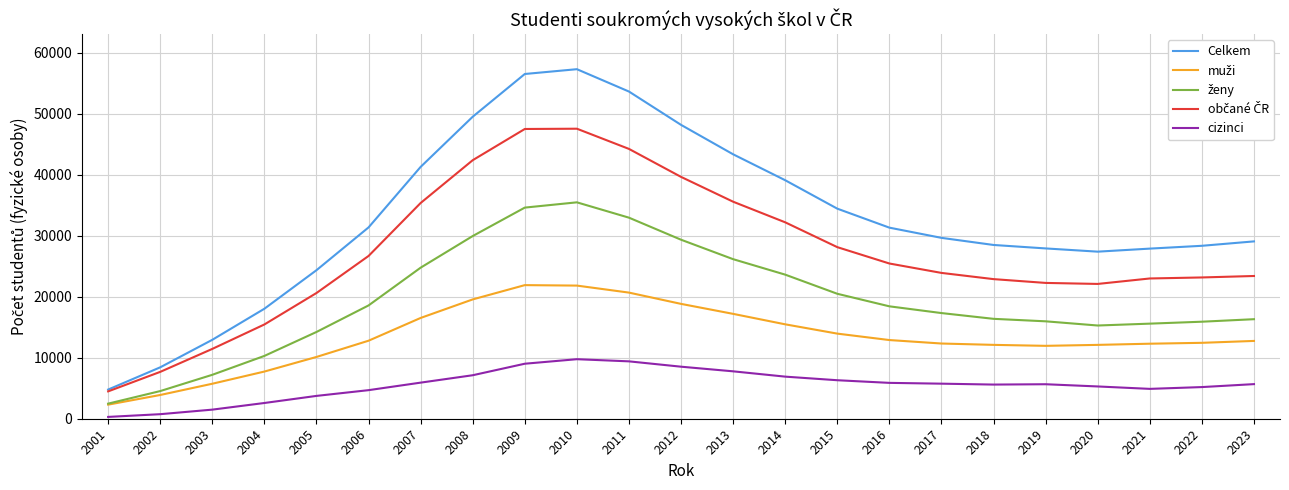

True or false: cizinci and Celkem intersect in this chart.

False